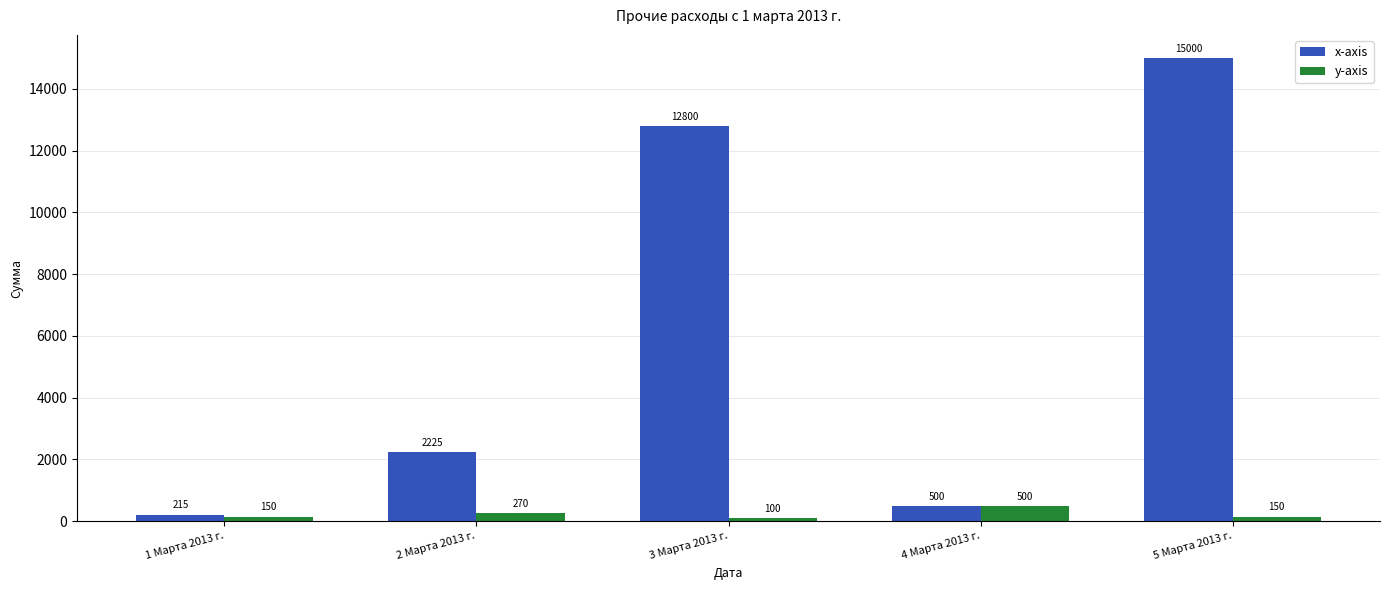

At which category is the sum across all series the highest?

5 Марта 2013 г.